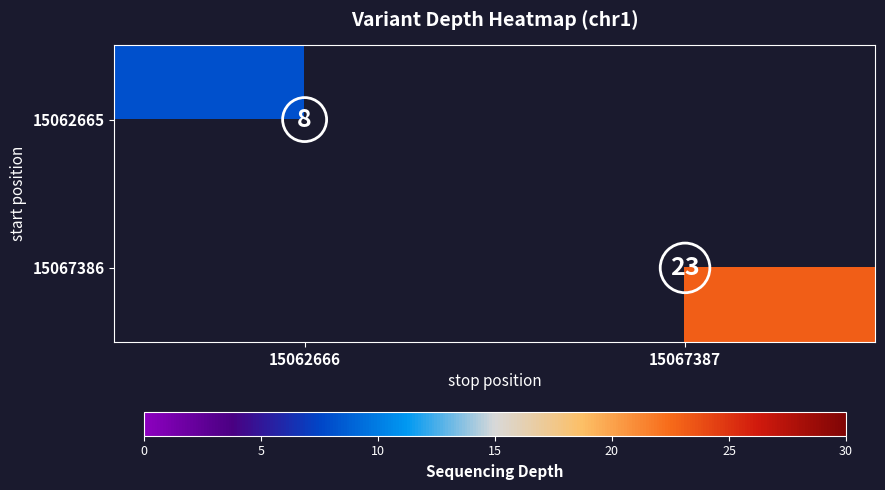

Rank the series by their average value, from lowest to highest.

15062665, 15067386